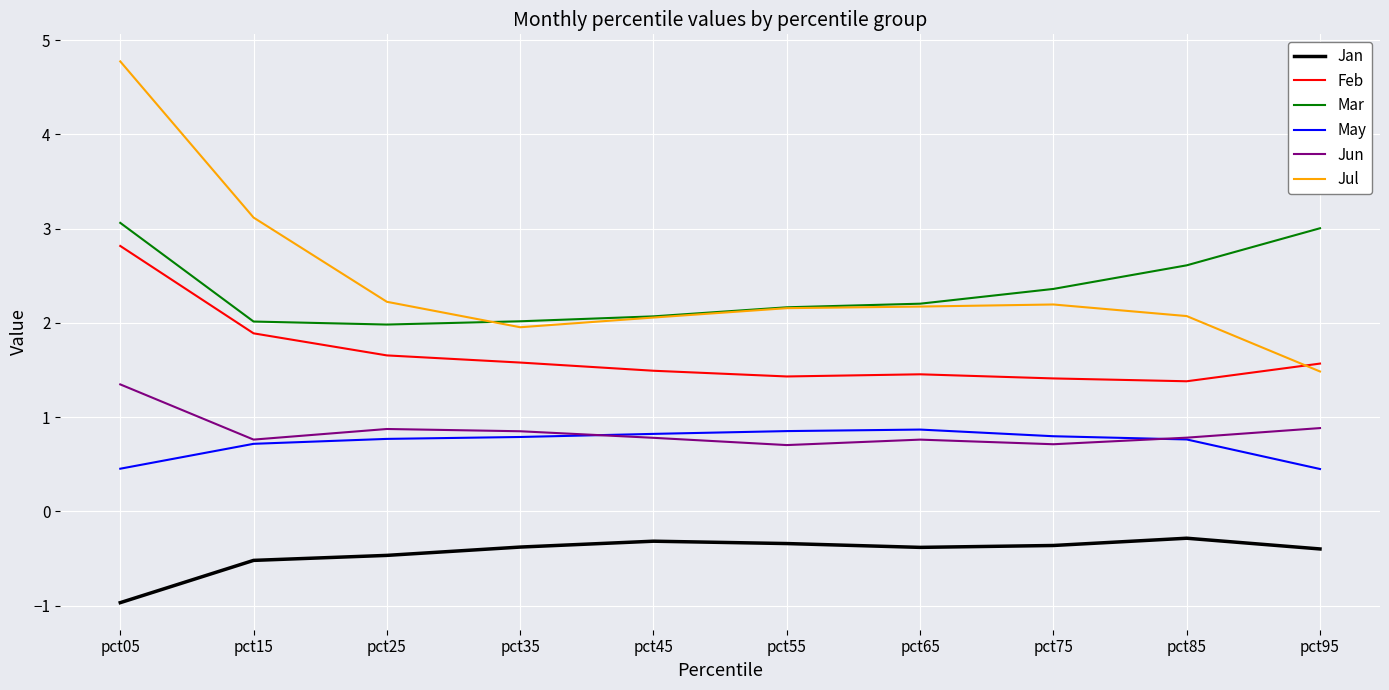

What is the difference between the maximum and minimum values in the Jun series?

0.6